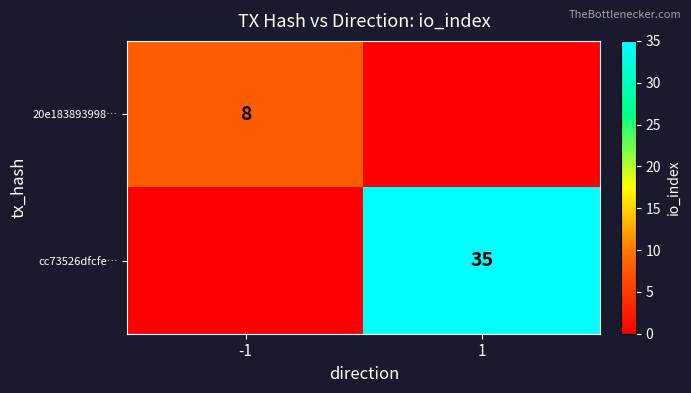

The value of cc73526dfcfe… at 1 is 35. True or false?

True